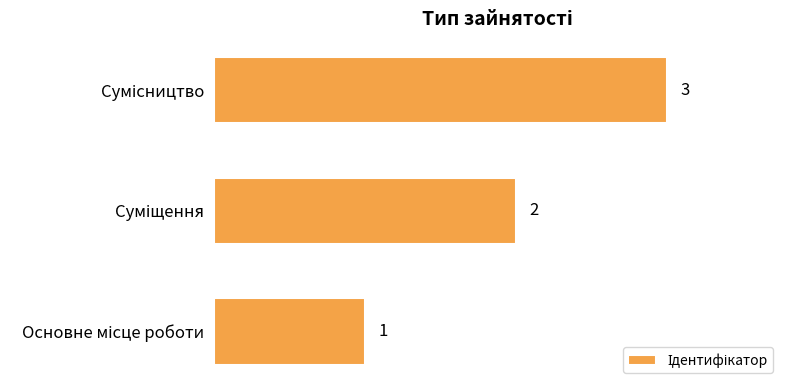

What is the sum of all values?

6